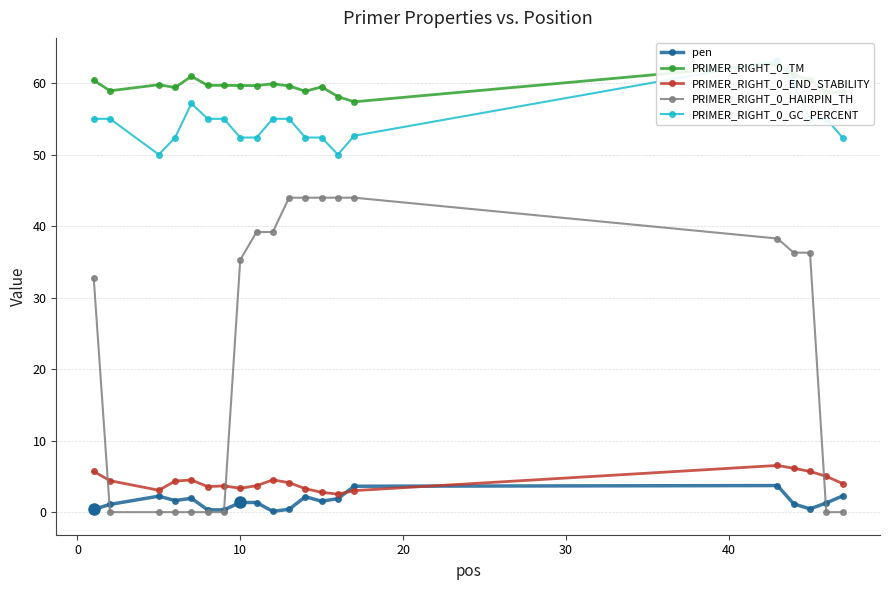

What is the value of the PRIMER_RIGHT_0_END_STABILITY point at the 1st from the left?

5.7